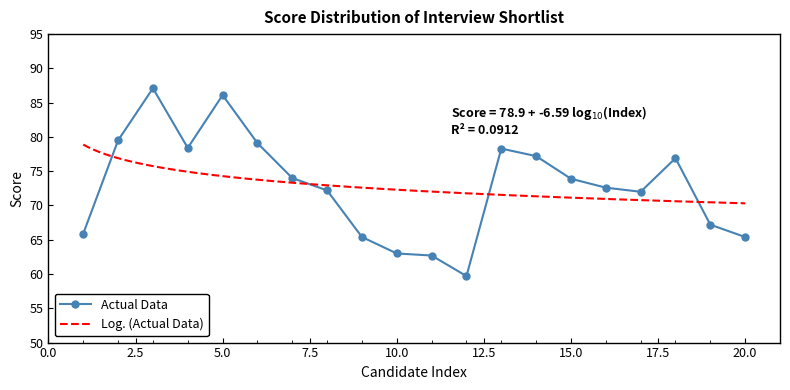

How many data points does each series have?

20